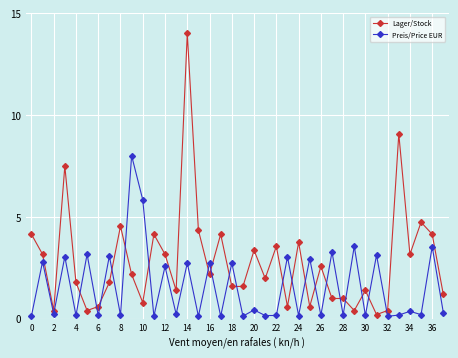

What is the value of the Lager/Stock point at the 29th from the left?

1.0